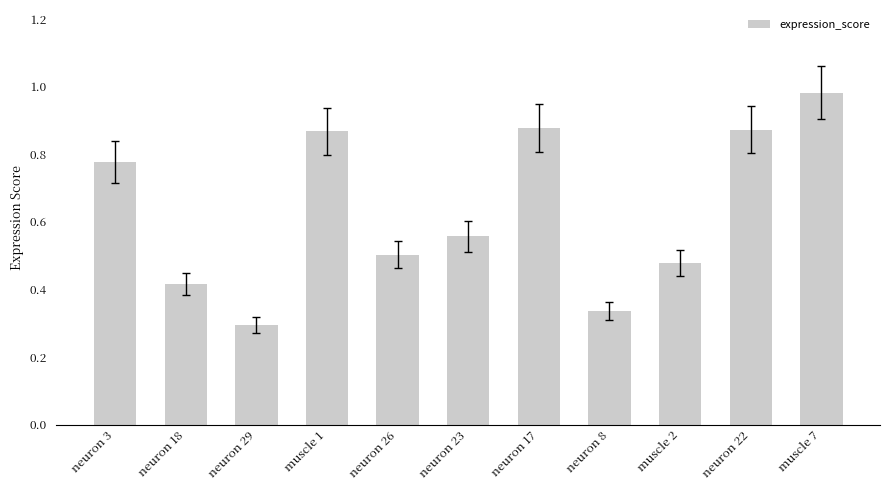

What position from the left is muscle 1?

4